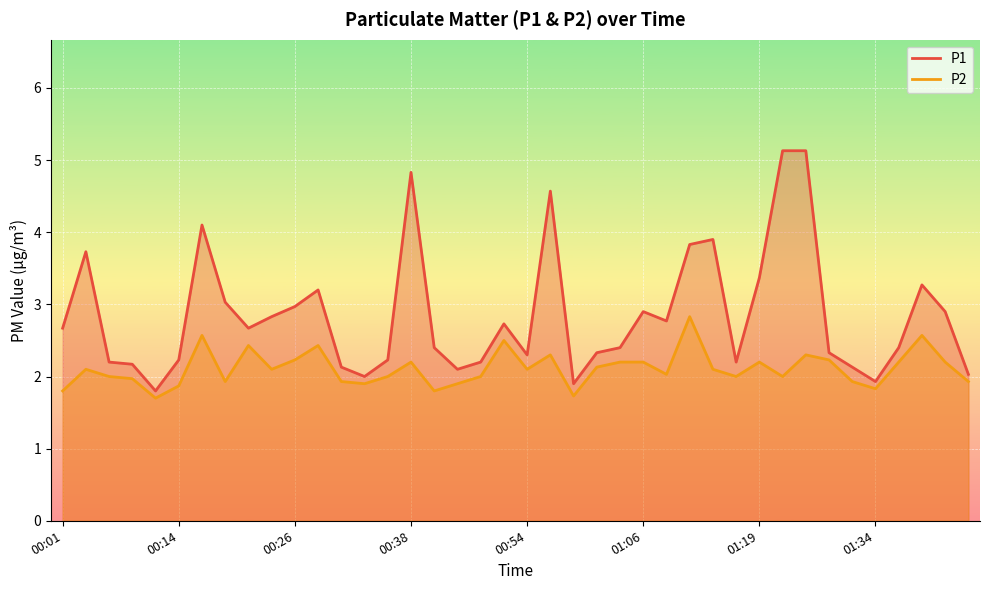

What is the total value across all series at 34?

4.1